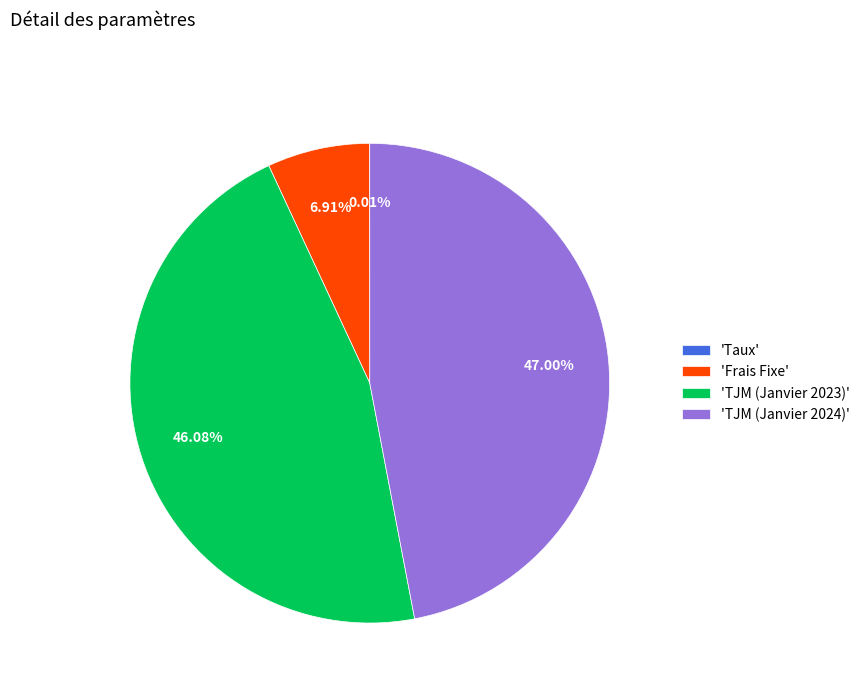

Between 'TJM (Janvier 2024)' and 'Frais Fixe', which is larger?

'TJM (Janvier 2024)'